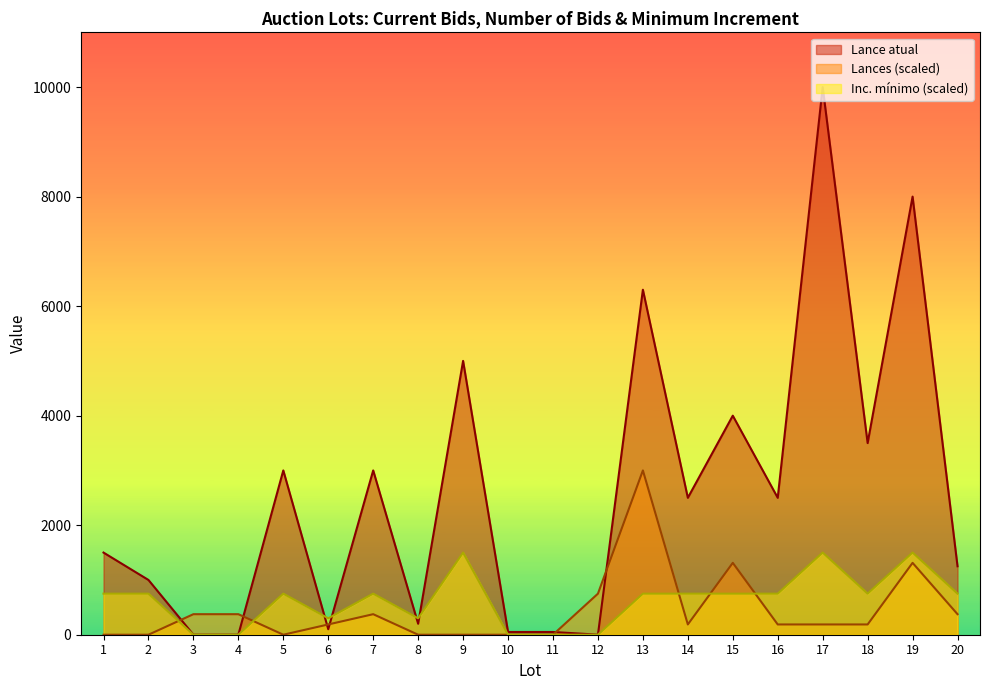

What are all the series names shown in the legend?

Lance atual, Lances (scaled), Inc. mínimo (scaled)